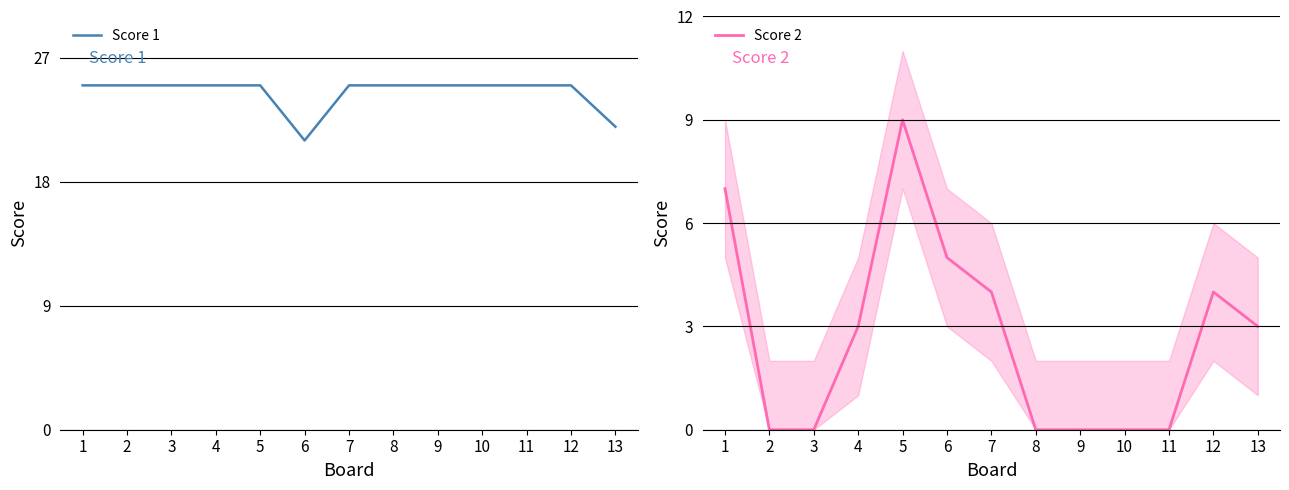

What are all the series names shown in the legend?

Score 1, Score 2